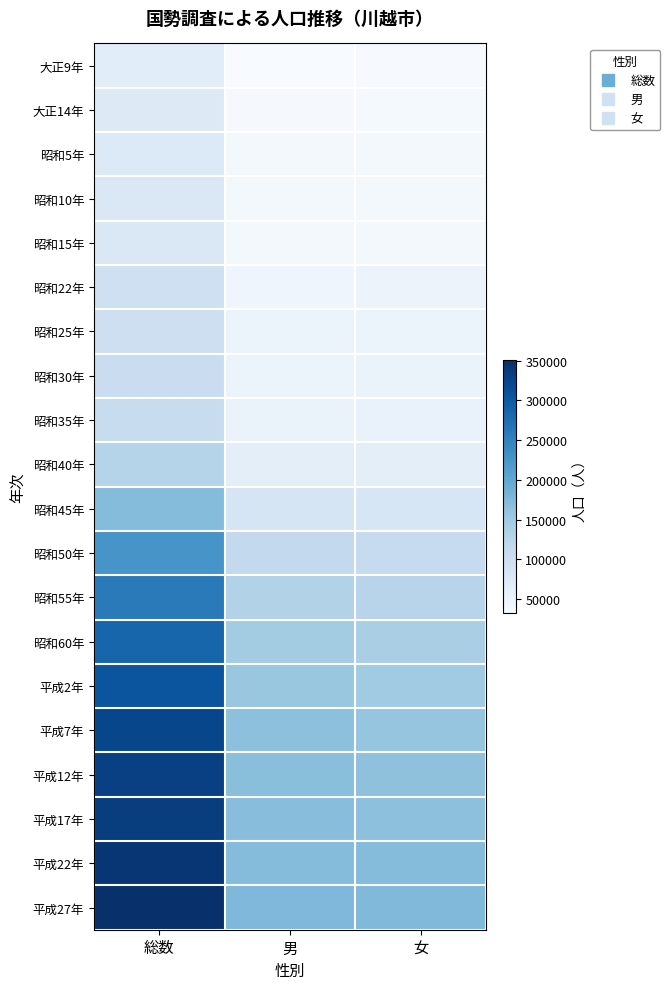

What is the difference between the highest and lowest values at 男?

143245